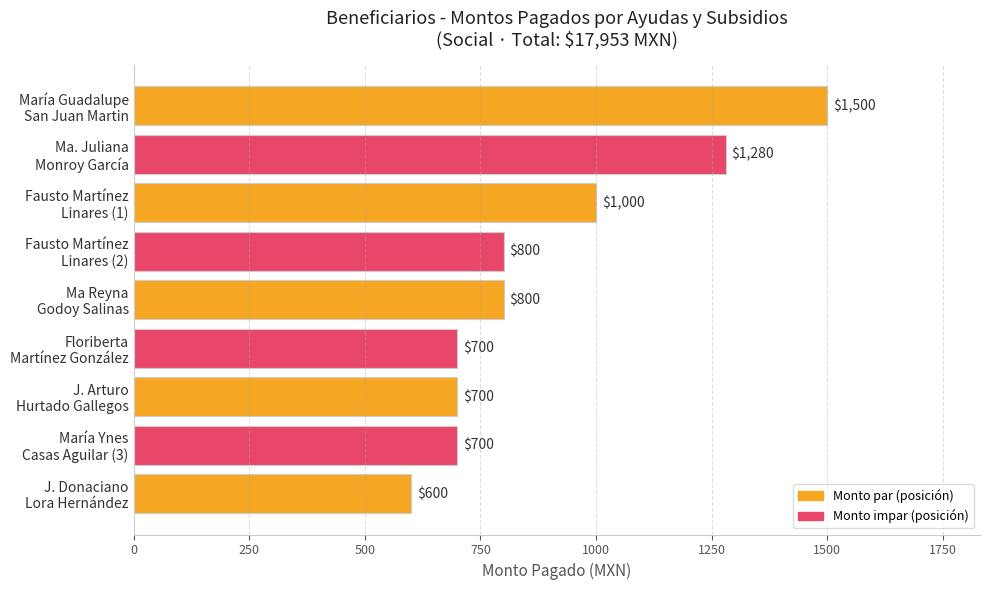

Count the number of data series in this chart.

1